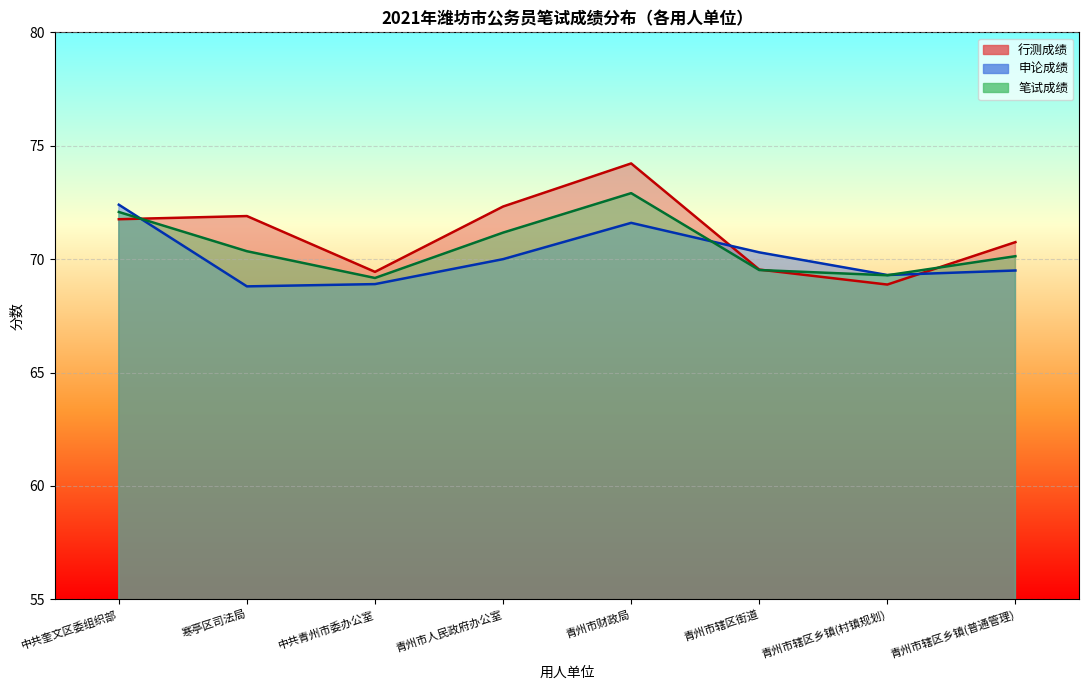

At how many categories does at least one series exceed 69?

8